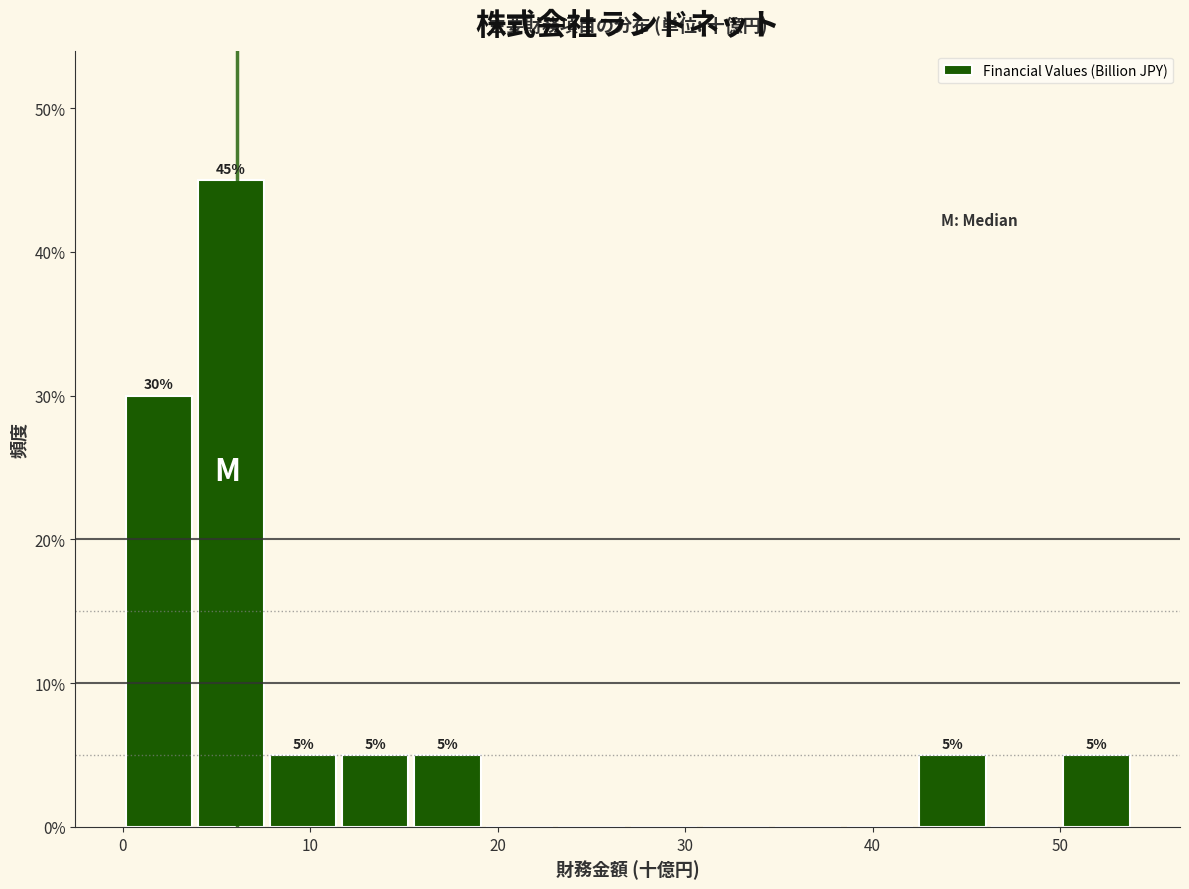

Read against the x-axis, roughly where is the centre of the tallest bar?

6